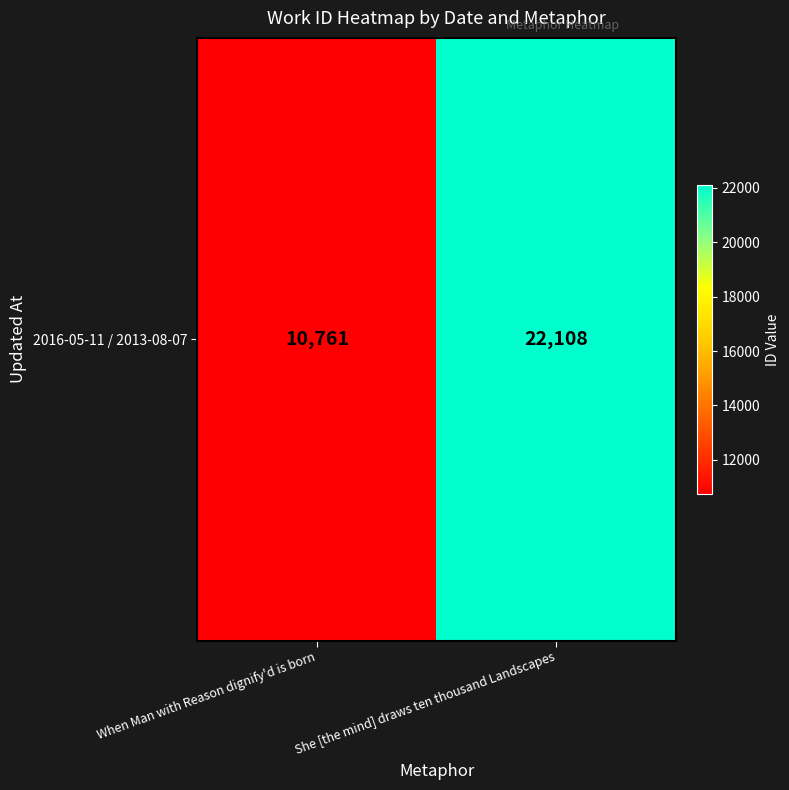

What is the change in value from When Man with Reason dignify'd is born to She [the mind] draws ten thousand Landscapes?

+11347